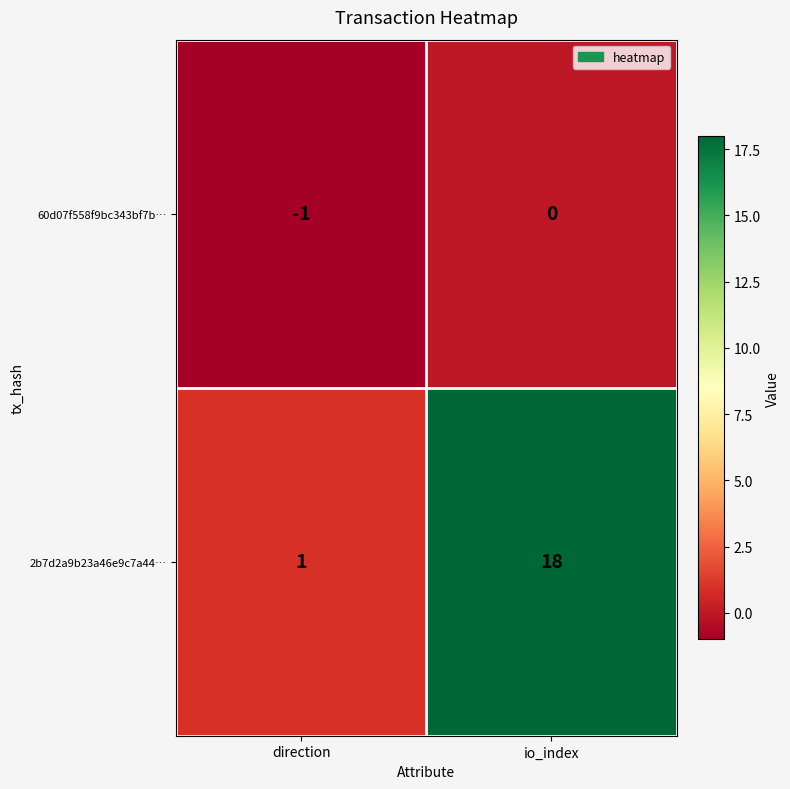

Rank the series at direction from highest to lowest value.

2b7d2a9b23a46e9c7a44…, 60d07f558f9bc343bf7b…